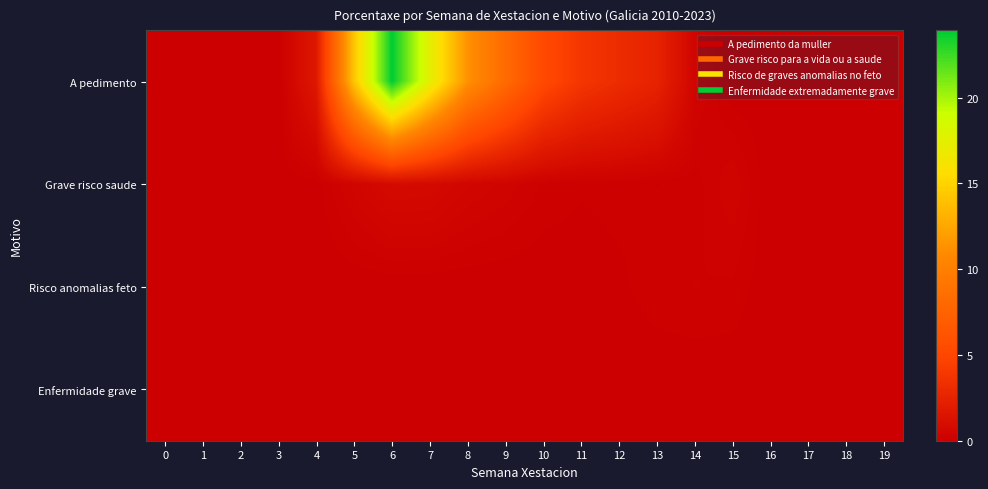

Reading left to right, transcribe all the data shown in this chart.

A pedimento: 0=0.0	1=0.0	2=0.0	3=0.0	4=1.7	5=14.2	6=23.9	7=17.5	8=11.3	9=8.2	10=5.2	11=3.8	12=3.1	13=2.5	14=0.4	15=0.0	16=0.0	17=0.0	18=0.0	19=0.0
Grave risco saude: 0=0.0	1=0.0	2=0.0	3=0.0	4=0.0	5=0.4	6=0.8	7=0.8	8=0.5	9=0.3	10=0.2	11=0.1	12=0.1	13=0.1	14=0.1	15=0.4	16=0.0	17=0.0	18=0.0	19=0.0
Risco anomalias feto: 0=0.0	1=0.0	2=0.0	3=0.0	4=0.0	5=0.0	6=0.0	7=0.0	8=0.0	9=0.0	10=0.0	11=0.0	12=0.1	13=0.1	14=0.2	15=0.2	16=0.0	17=0.0	18=0.0	19=0.0
Enfermidade grave: 0=0.0	1=0.0	2=0.0	3=0.0	4=0.0	5=0.0	6=0.0	7=0.0	8=0.0	9=0.0	10=0.0	11=0.0	12=0.0	13=0.0	14=0.0	15=0.0	16=0.0	17=0.0	18=0.0	19=0.0